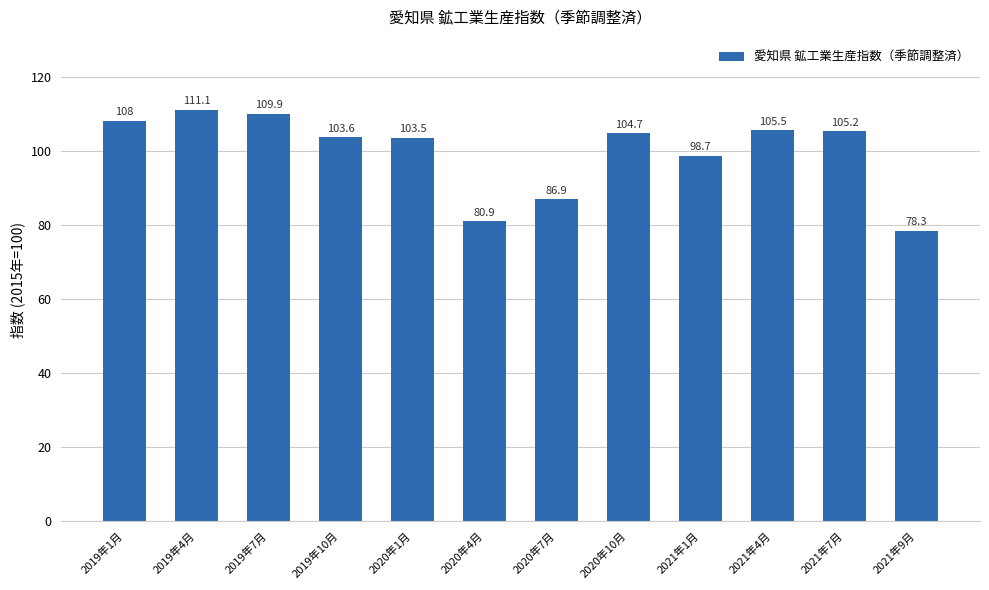

What is the smallest value displayed?

78.3